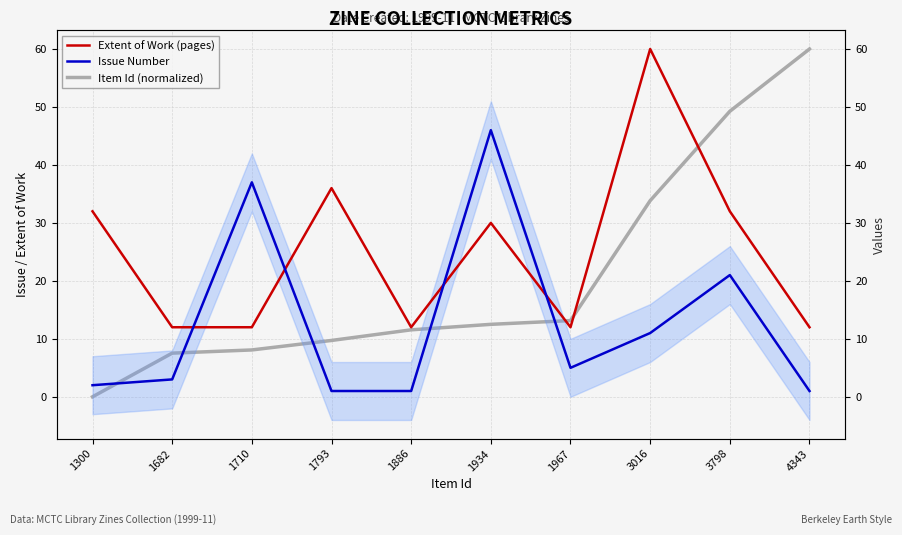

The value of Extent of Work (pages) at 1682 is 12.0. True or false?

True